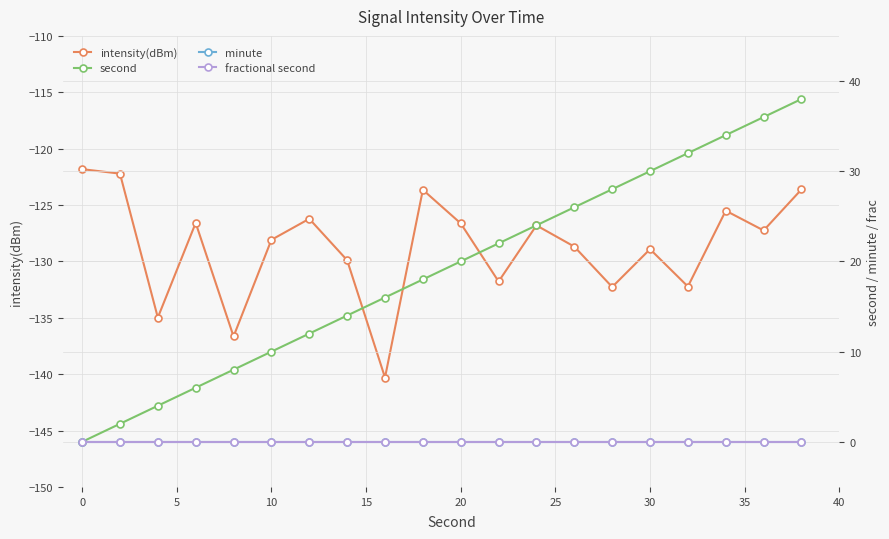

How many lines are shown in the chart?

4